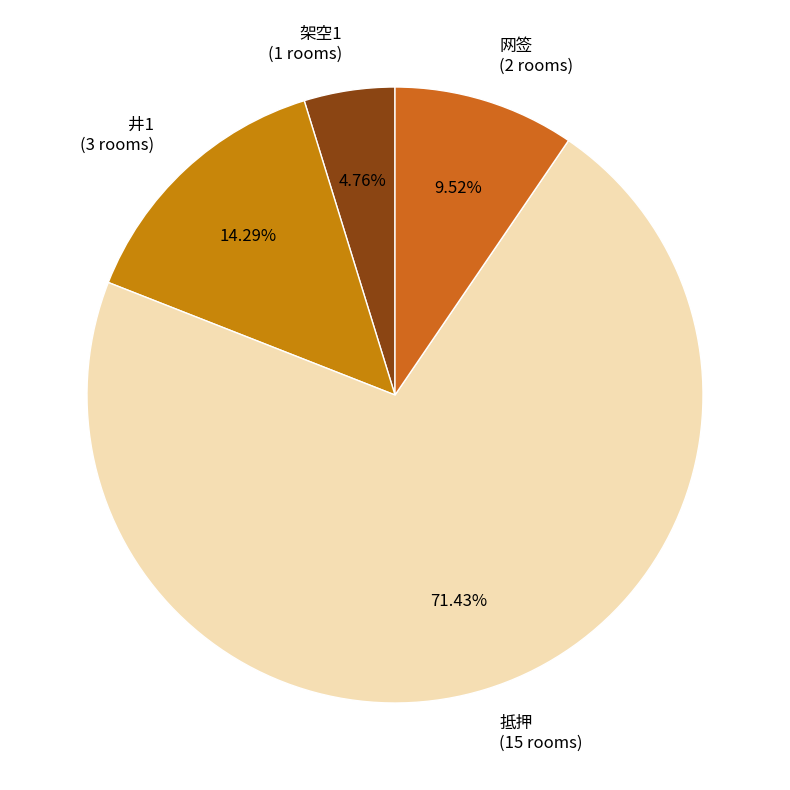

What is the total percentage of 架空1 and 网签?

14.3%